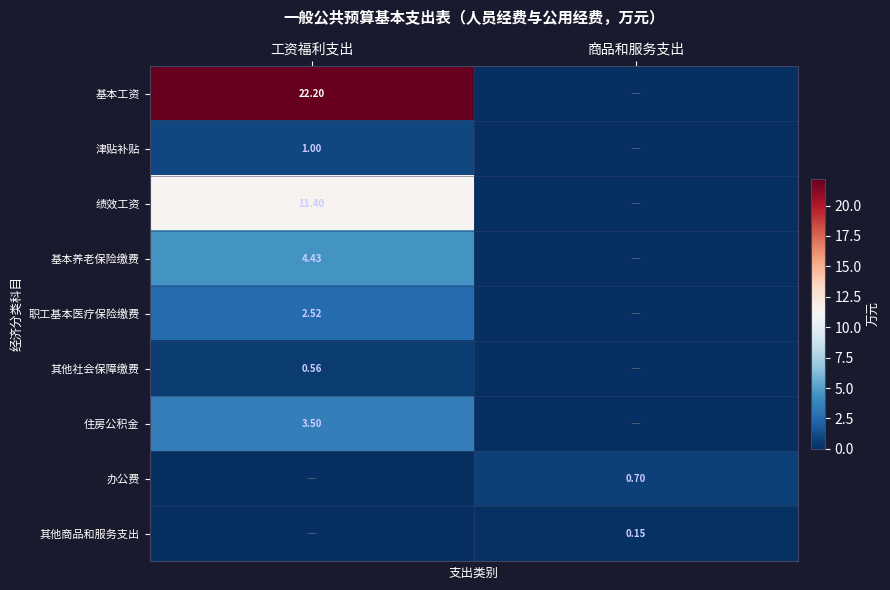

What is the maximum value for 基本工资?

22.2